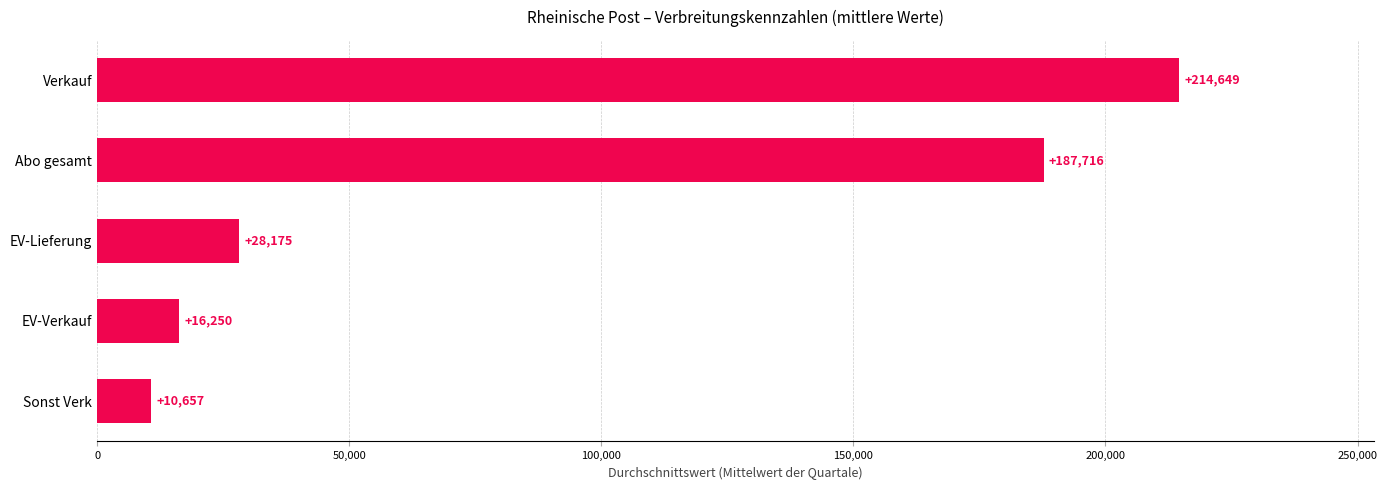

What is the value of the 2nd bar from the top?

187716.3